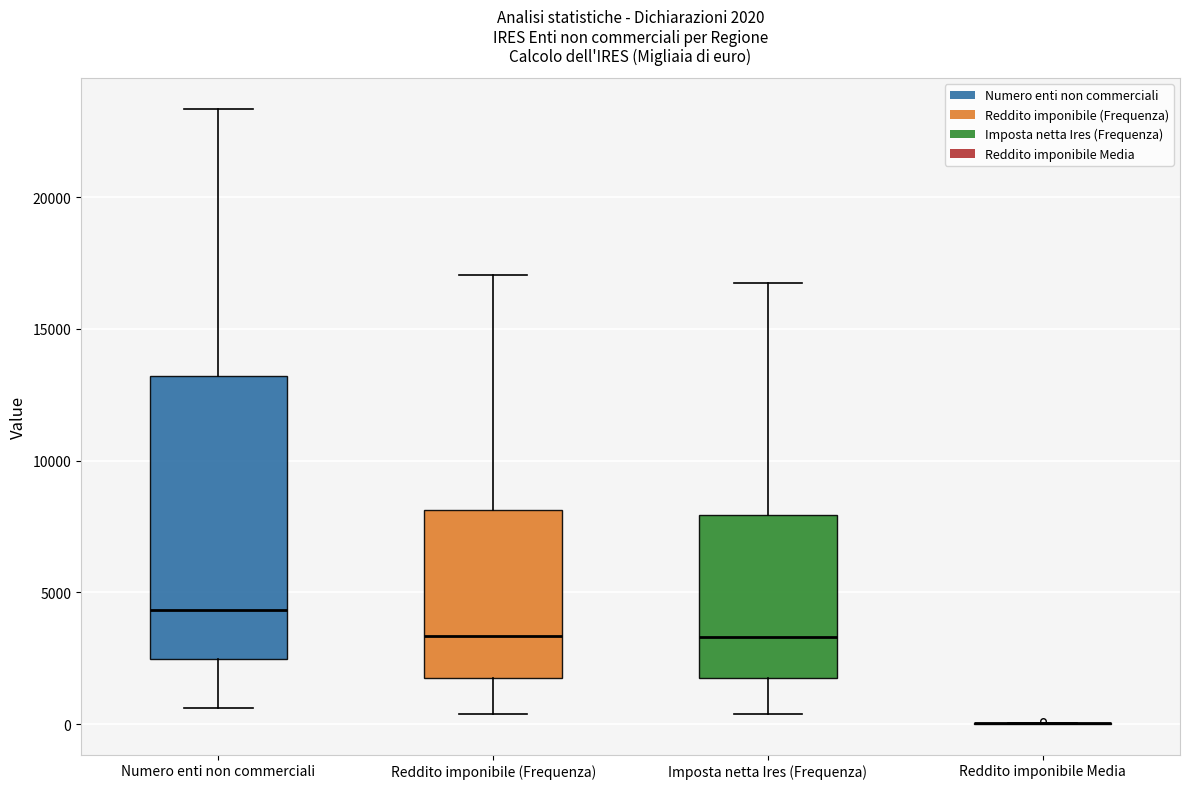

Which box is the tallest, from its lower edge to its upper edge?

Numero enti non commerciali